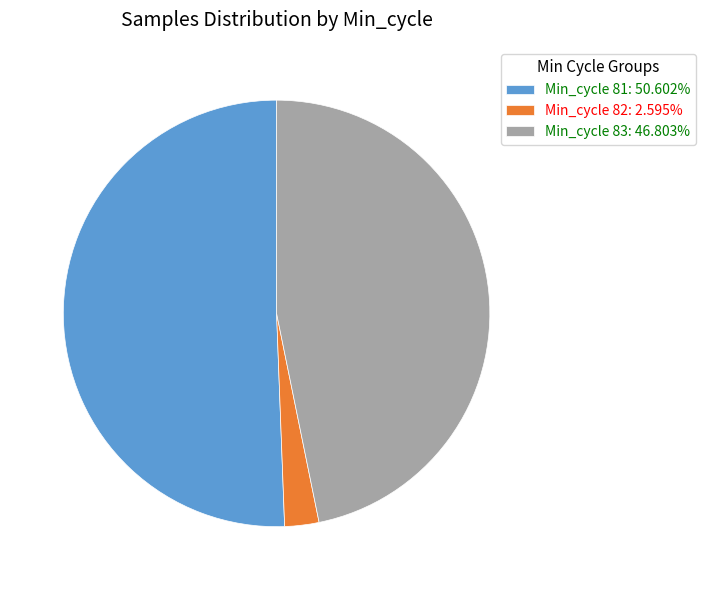

What is the ratio of the value at Min_cycle 83: 46.803% to the value at Min_cycle 81: 50.602%?

0.9